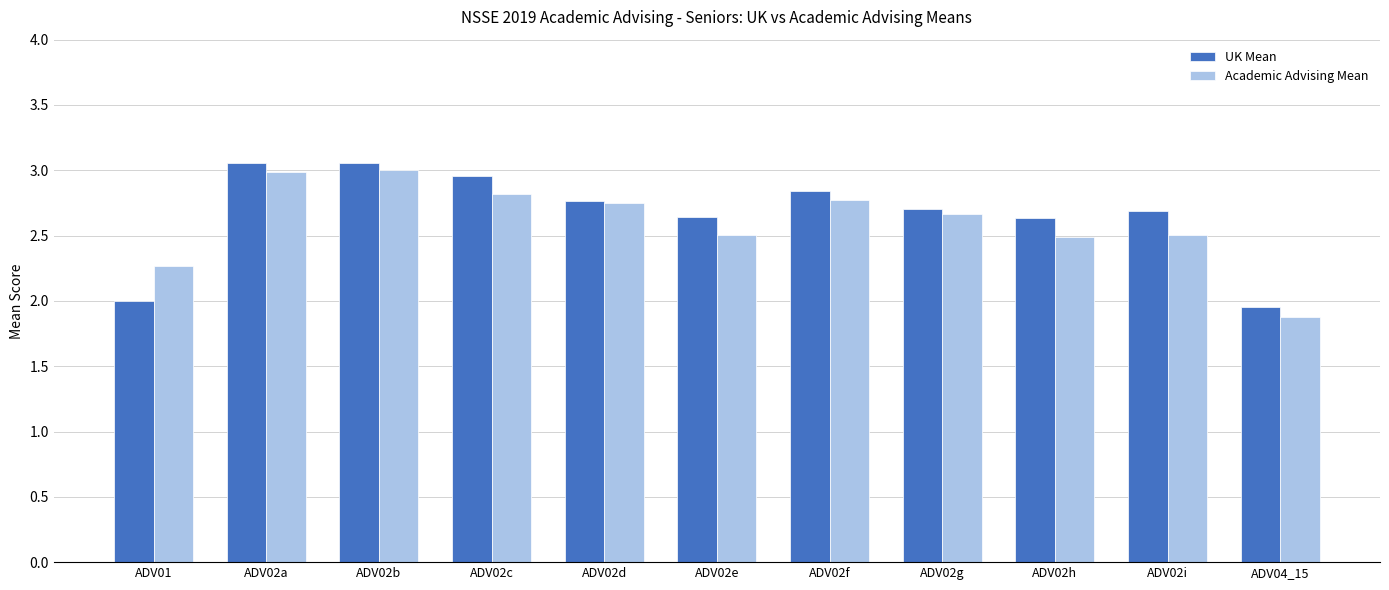

The value of UK Mean at ADV02c is 3.0. True or false?

True